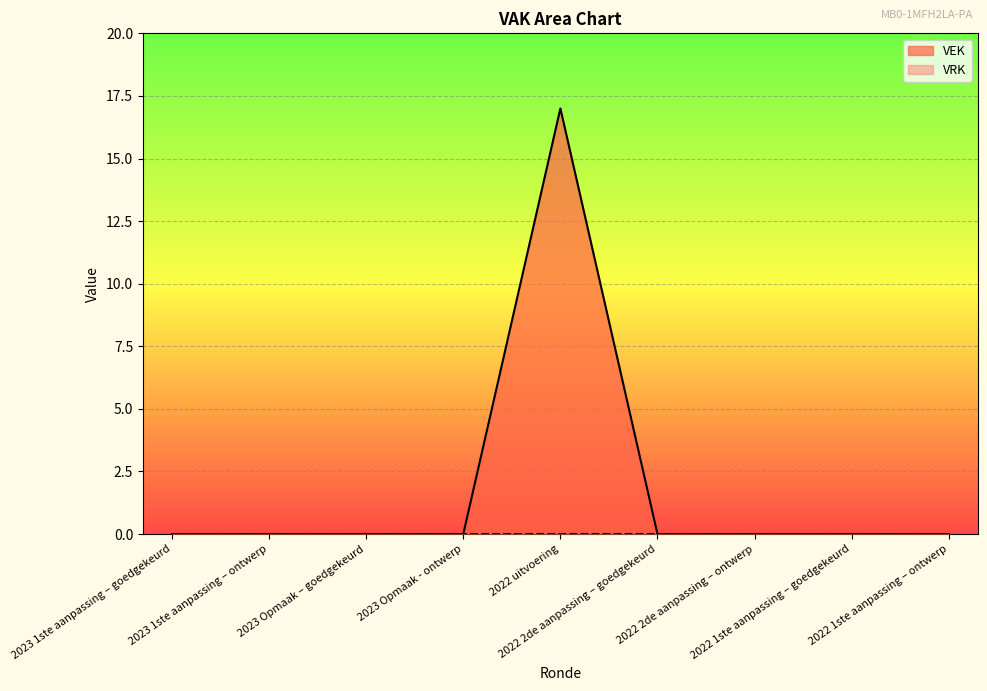

Which label corresponds to the smallest value in the chart?

2023 1ste aanpassing – goedgekeurd